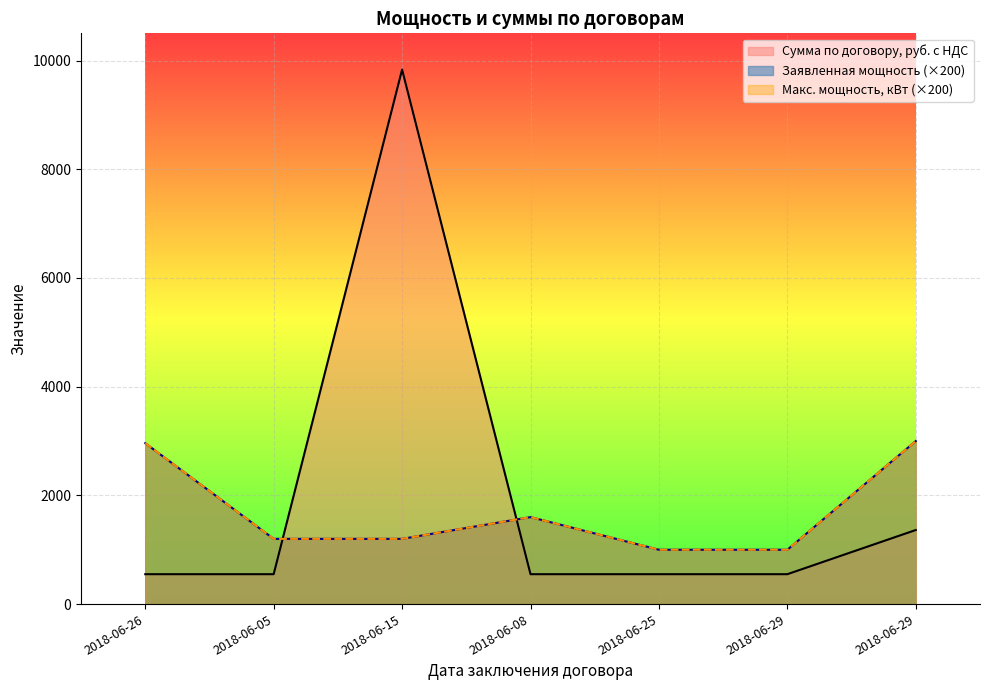

After their last crossing, which series has the higher values: Сумма по договору, руб. с НДС or Максимальная мощность, кВт?

Максимальная мощность, кВт